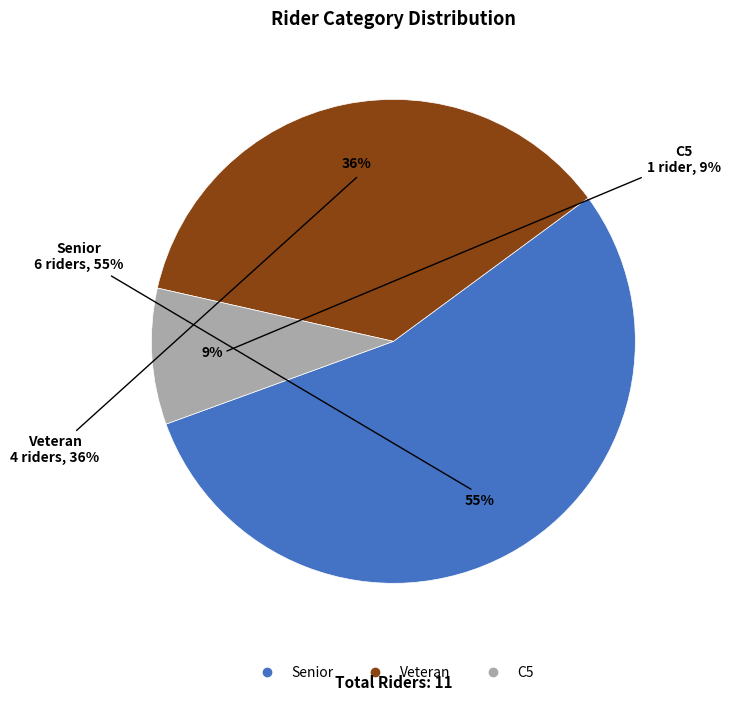

How many segments does this pie chart have?

3